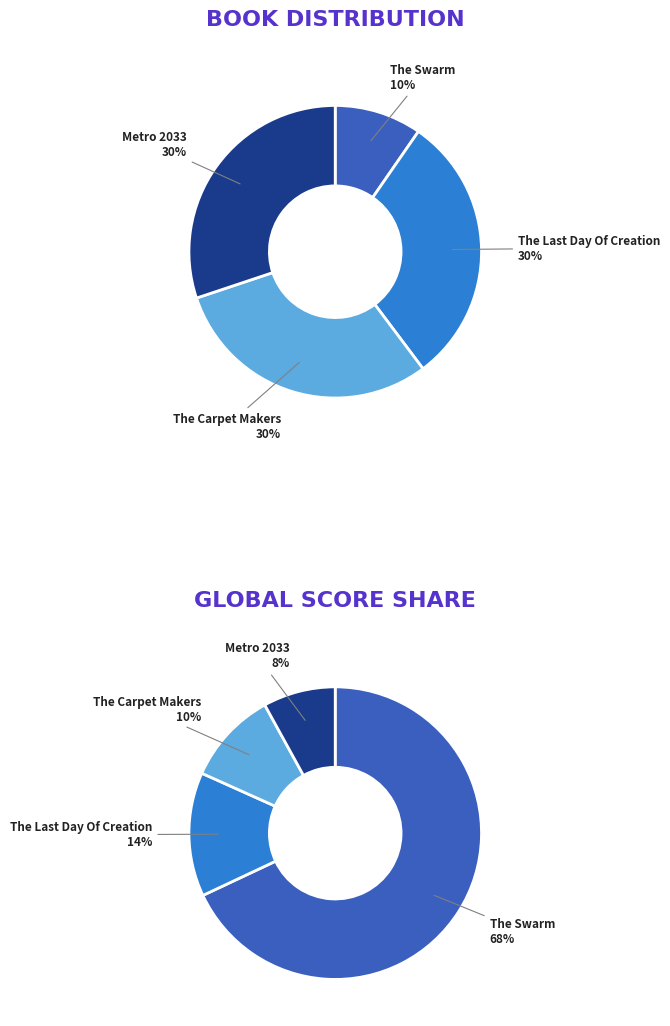

Is there any slice that represents more than half of the pie?

No